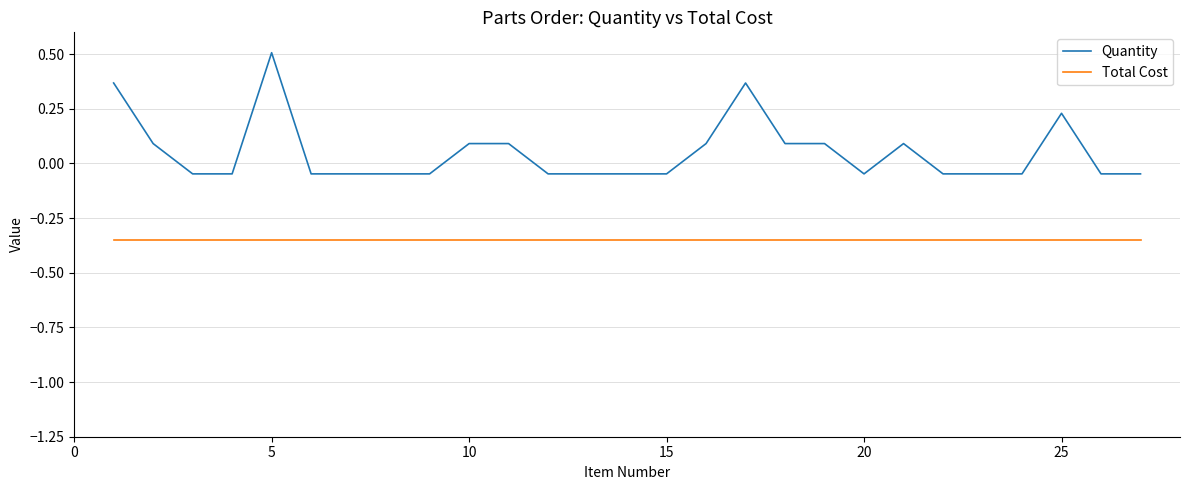

Which series has the largest range (max minus min)?

Quantity